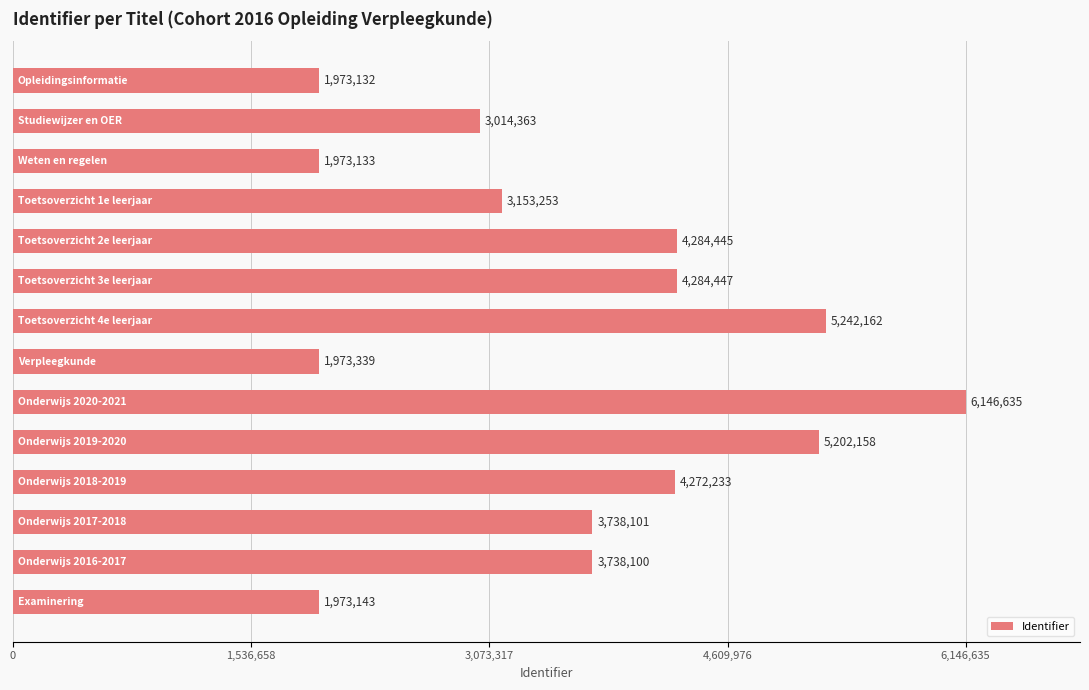

What is the value of the 4th bar from the top?

3153253